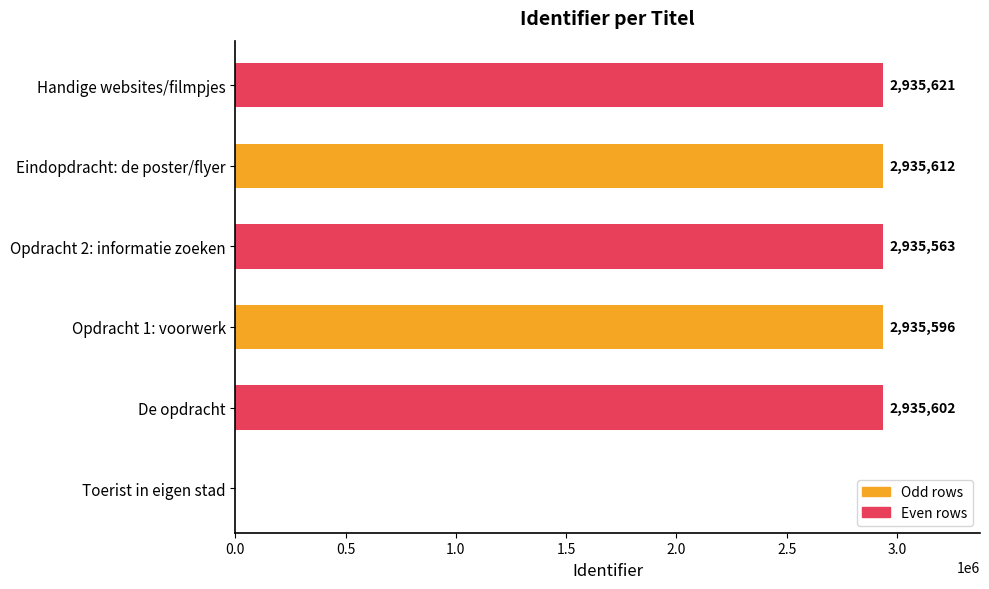

Which has a higher value, Opdracht 2: informatie zoeken or Handige websites/filmpjes?

Handige websites/filmpjes